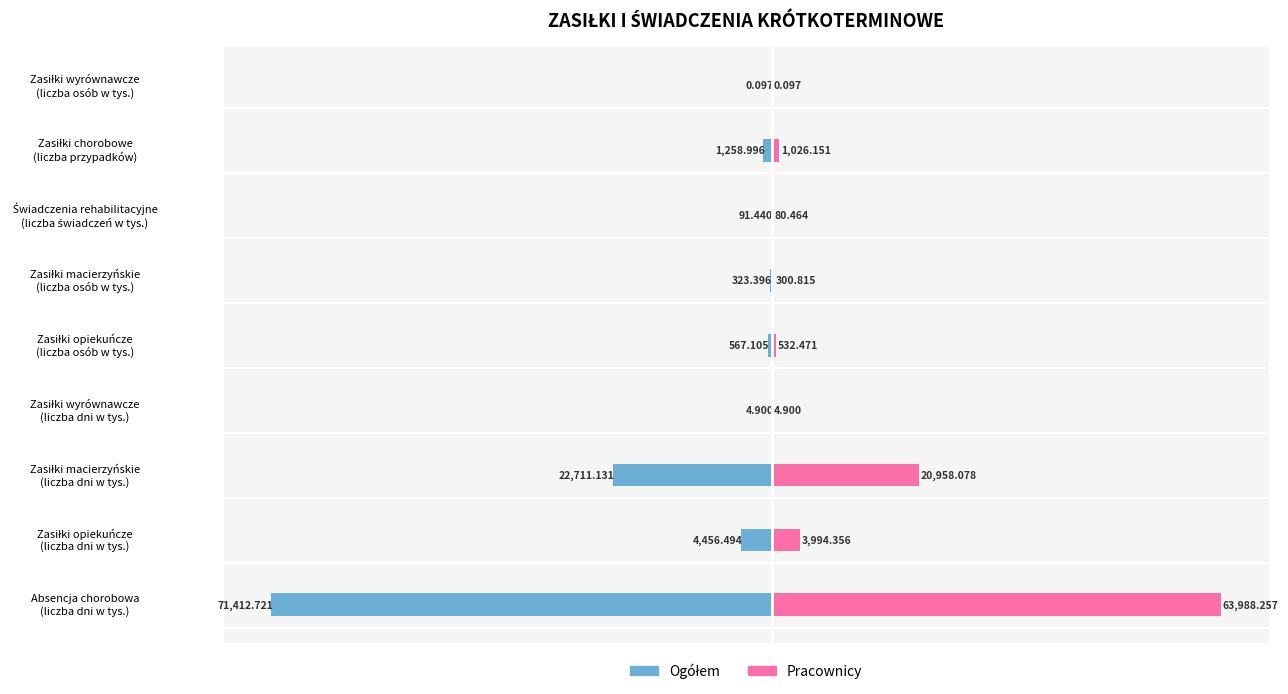

What is the sum of all Ogółem values?

-100826.3